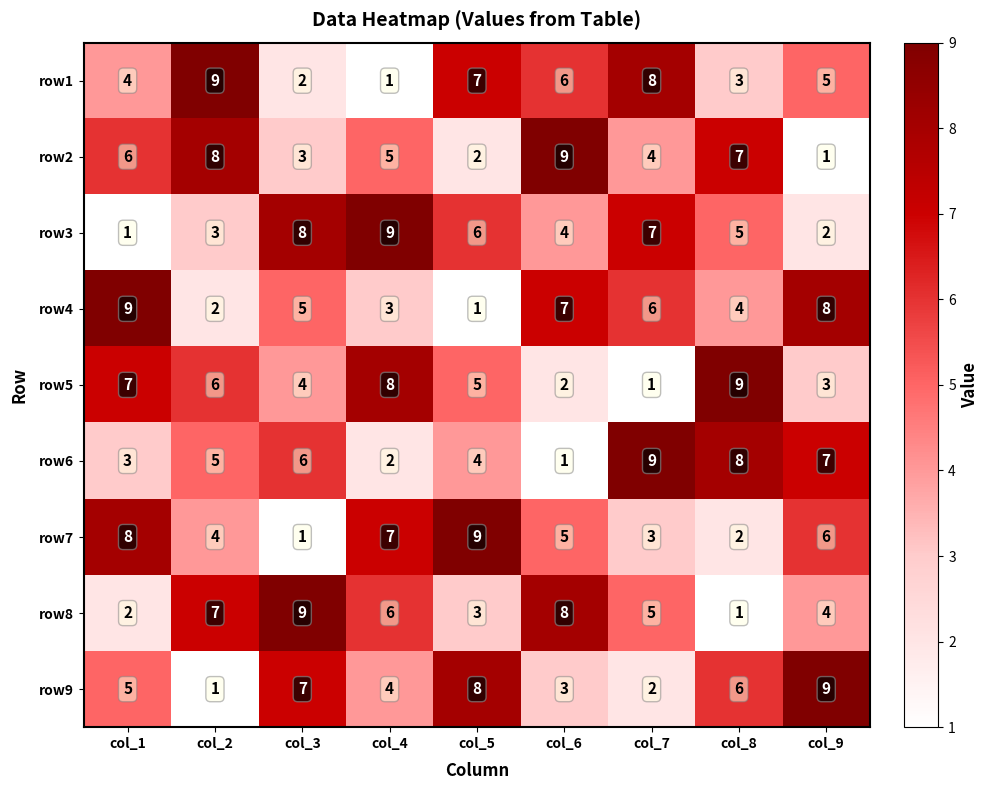

What is the difference between the highest and lowest values at col_4?

8